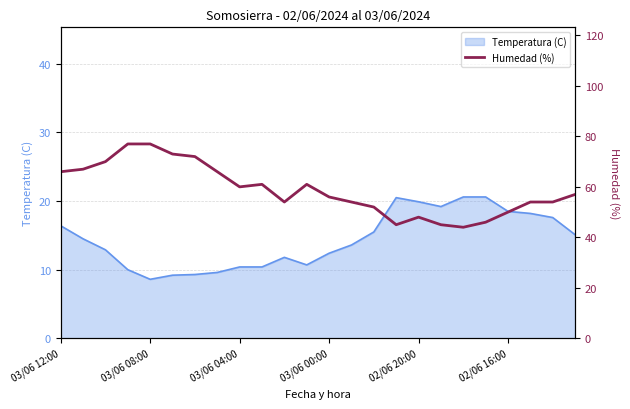

How many values are below 57?

12